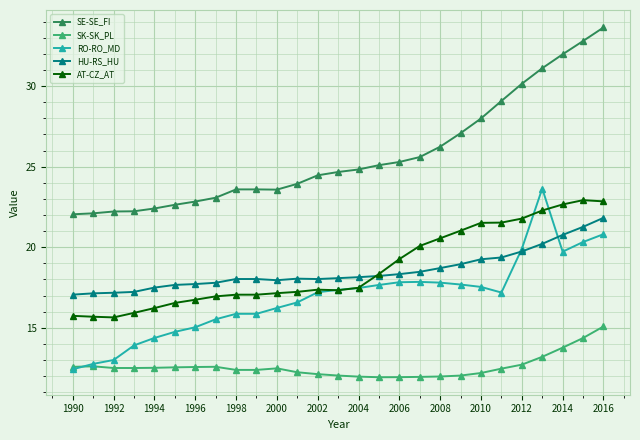

What is the value of the SE-SE_FI point at the 1st from the left?

22.0